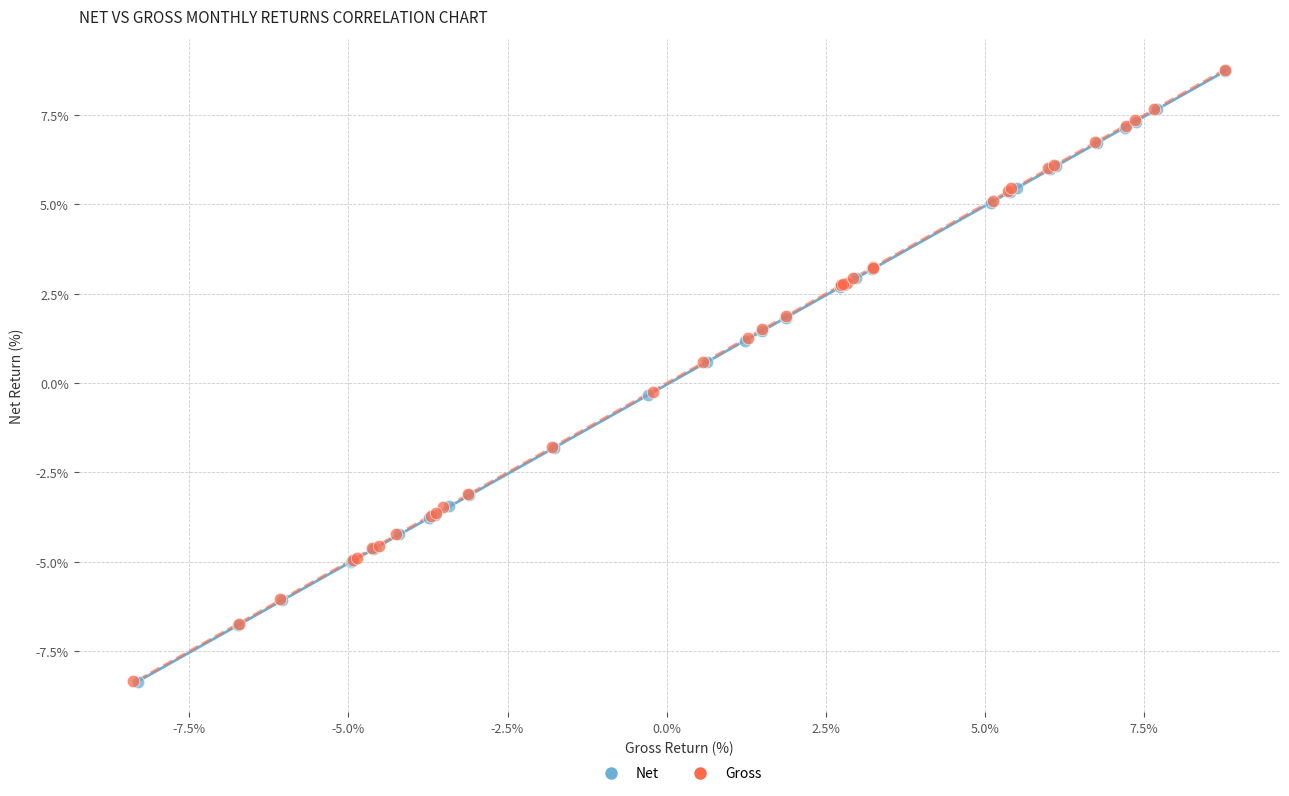

Which series has the widest spread of Y values?

Gross